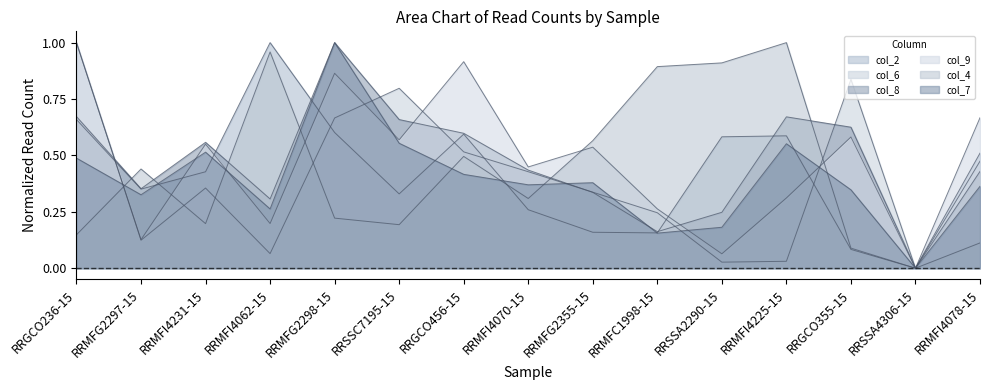

Count the number of categories in the chart.

15